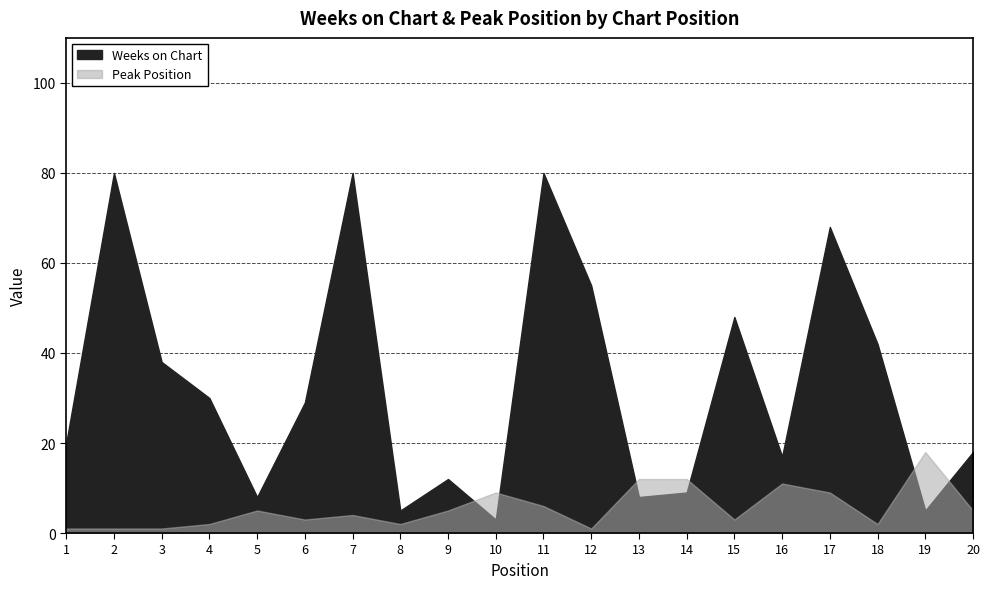

Count the number of data series in this chart.

2